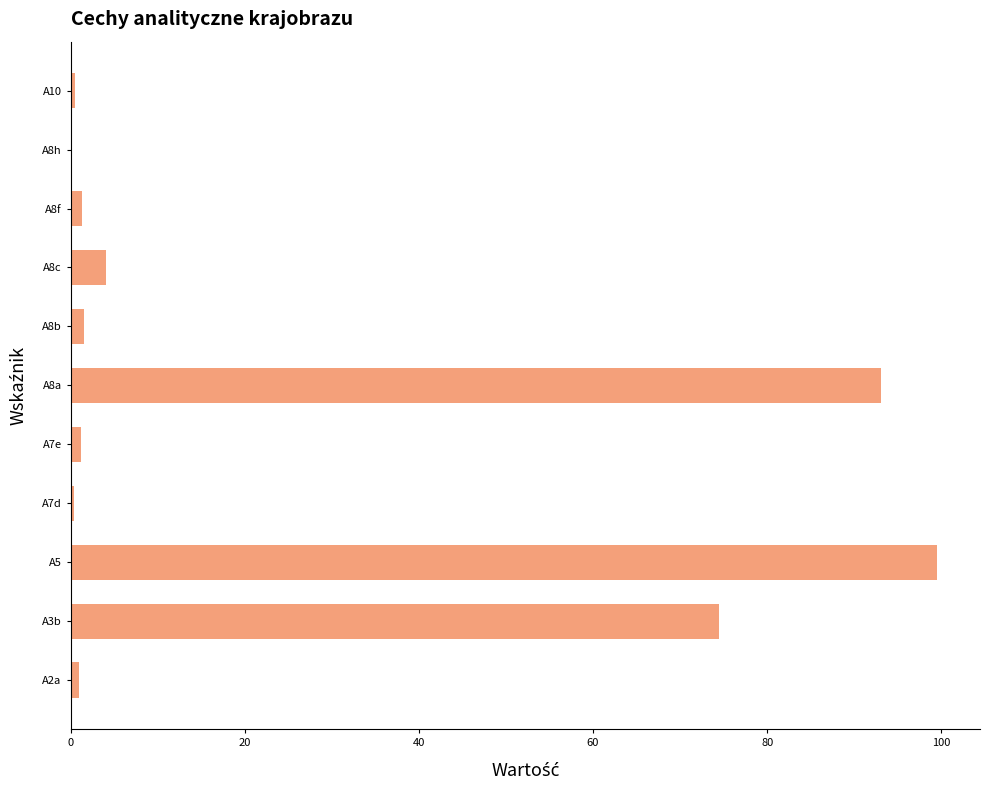

Which category has the highest value across all series?

A5